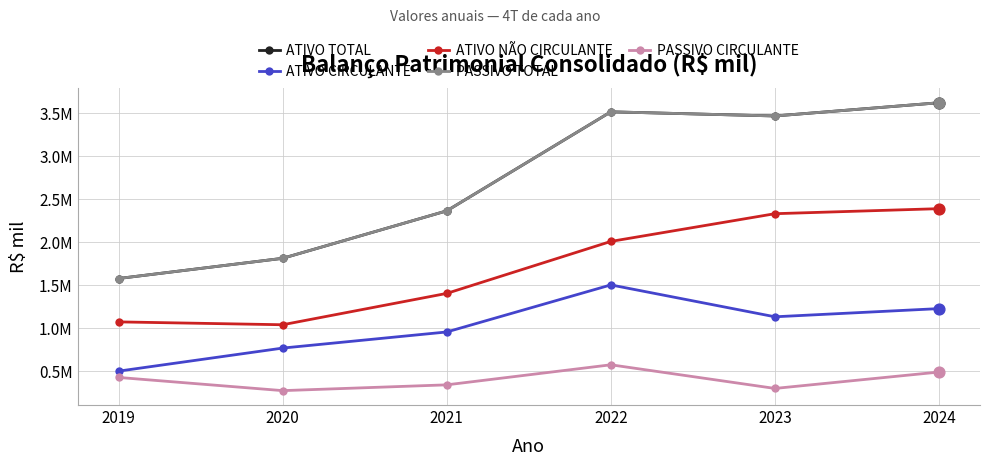

Is the value of ATIVO NÃO CIRCULANTE at 2019 greater than the value of PASSIVO TOTAL at 2020?

No